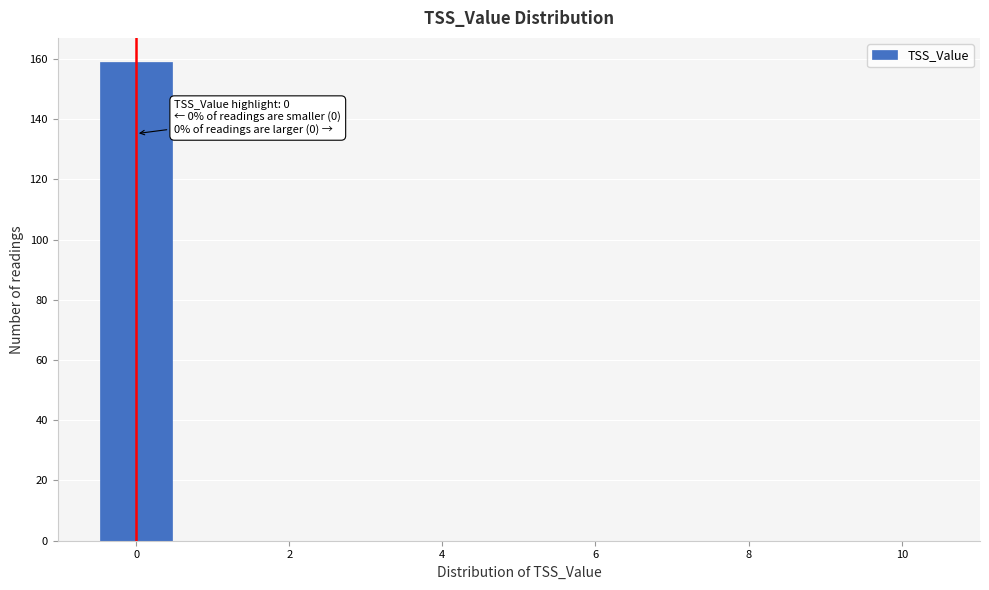

Which range on the x-axis has the tallest bar?

-0.5 to 0.5